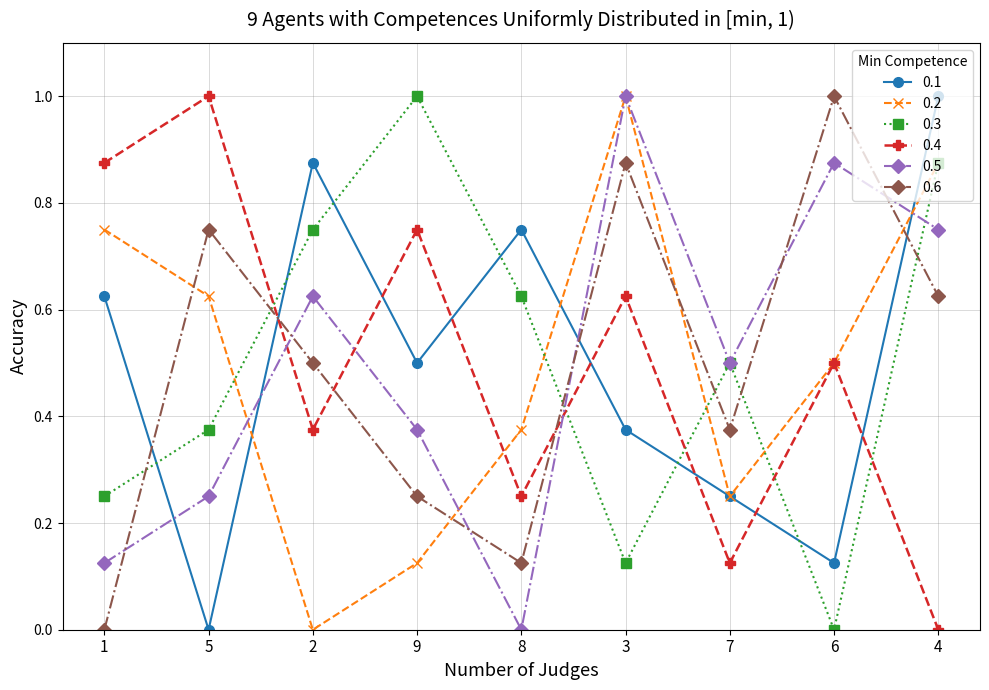

How many interior local valleys does the 0.6 series have?

2